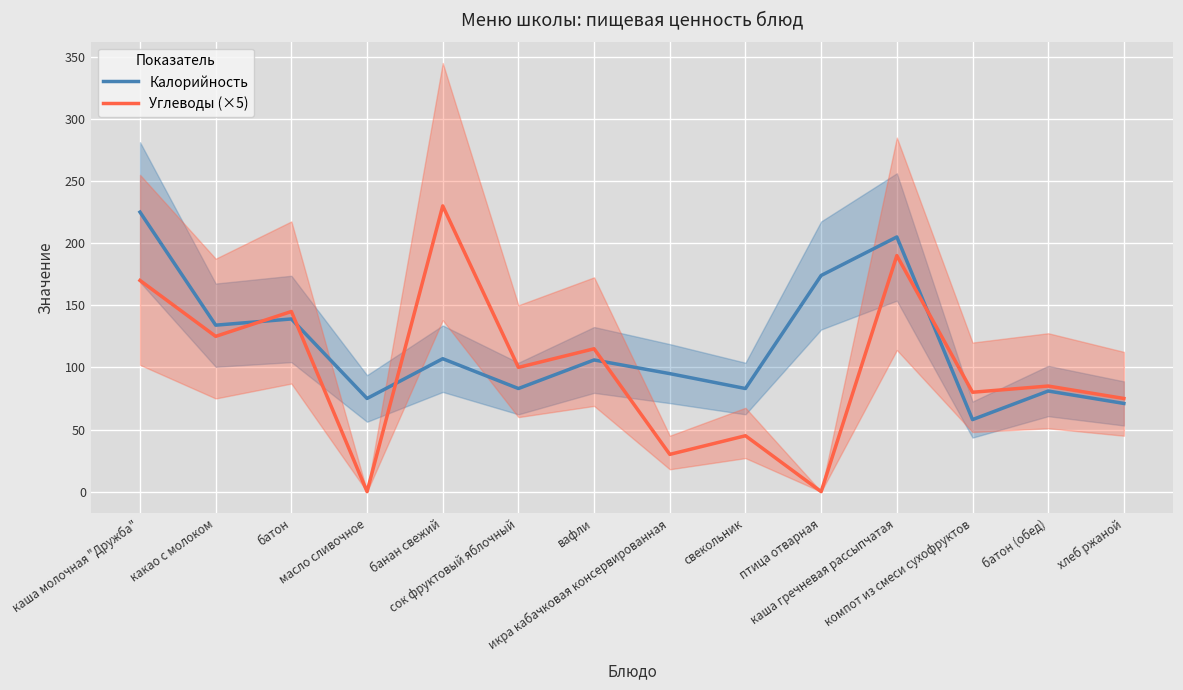

What is the sum of the Калорийность values at хлеб ржаной and каша молочная "Дружба"?

296